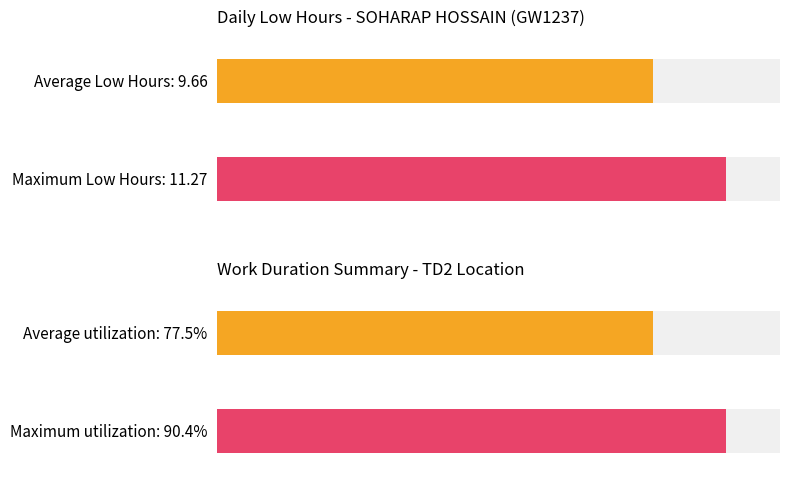

What is the maximum value shown in the chart?

11.3